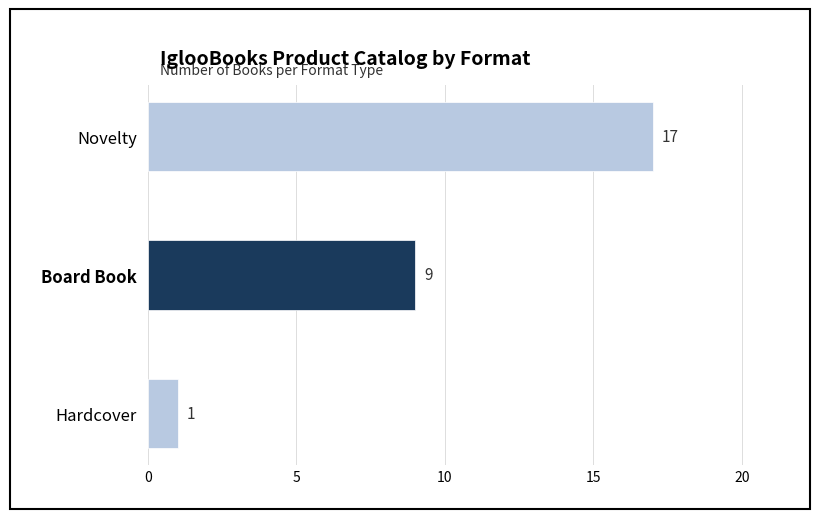

Count the values in the range 1 to 17.

3